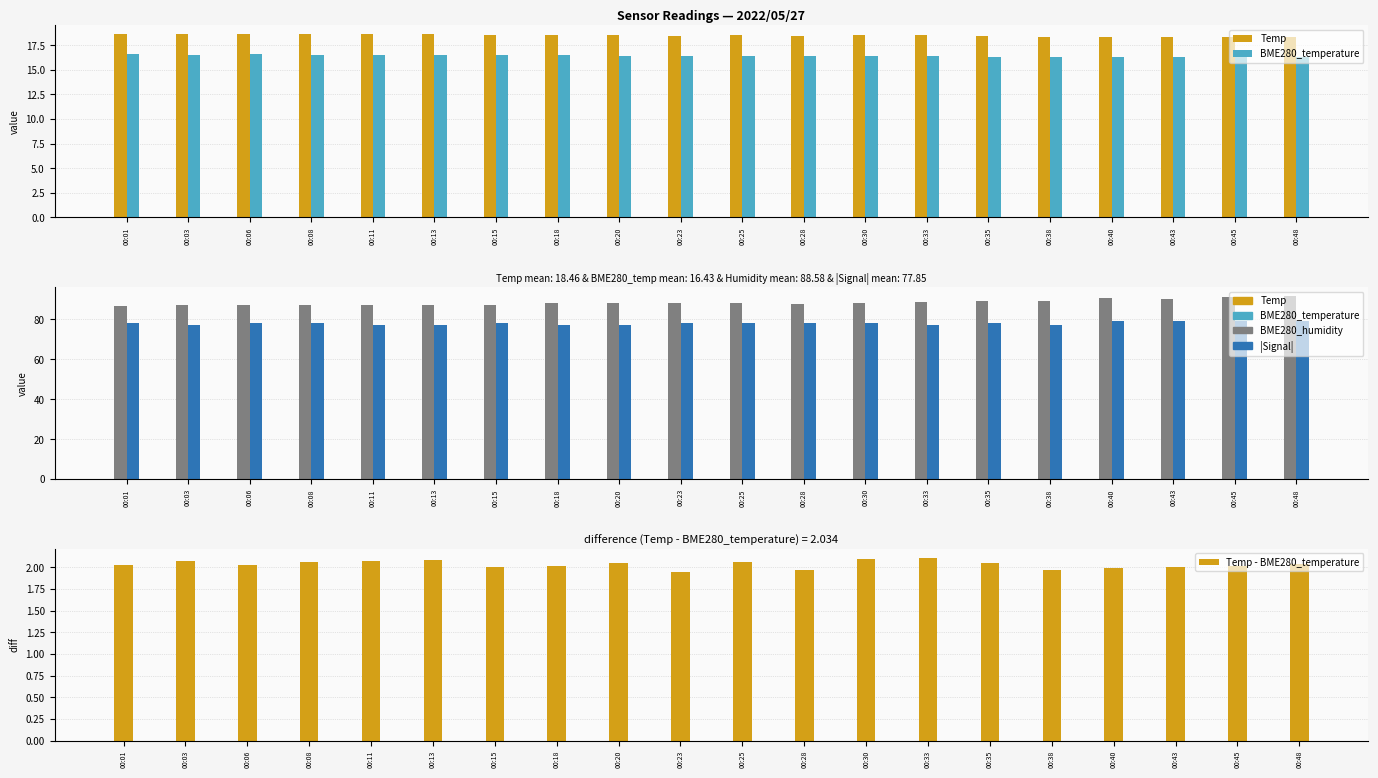

What is the greatest value displayed?

91.7